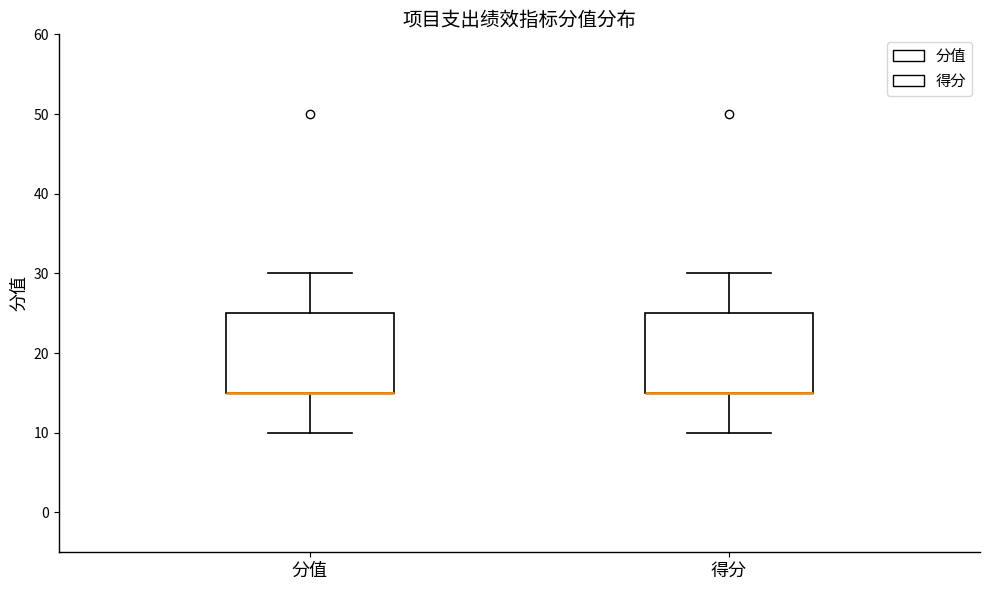

Reading left to right, read every box against the y-axis: the position of its median line, the range the box covers, and the ends of its whiskers. The values are not printed on the chart, so give them approximately, as read against the axis.

分值: median 15 (drawn on the box's lower edge), box 15 to 25, whiskers 10 to 30
得分: median 15 (drawn on the box's lower edge), box 15 to 25, whiskers 10 to 30